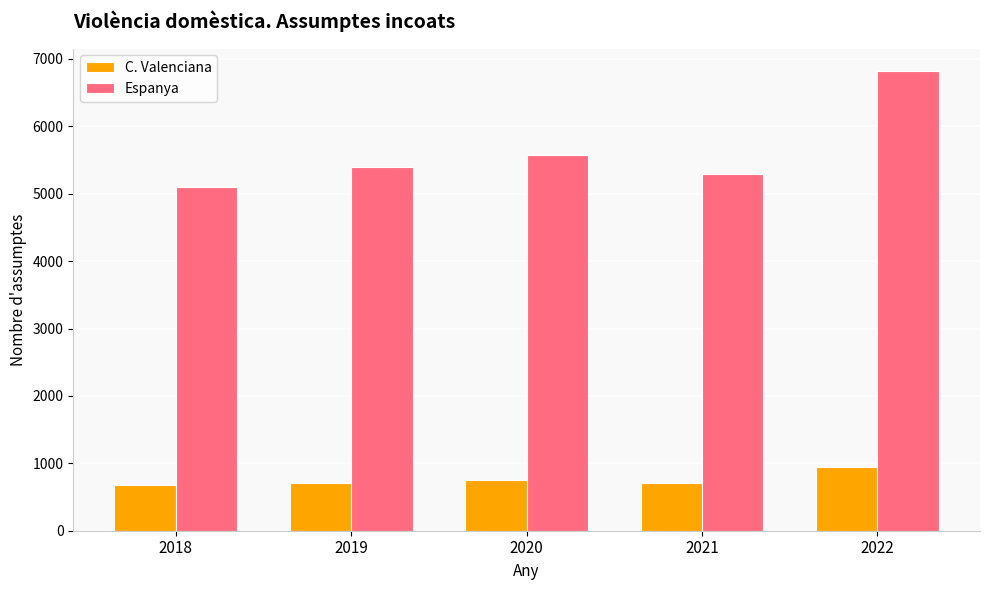

How many data points in Espanya are less than 5395?

2